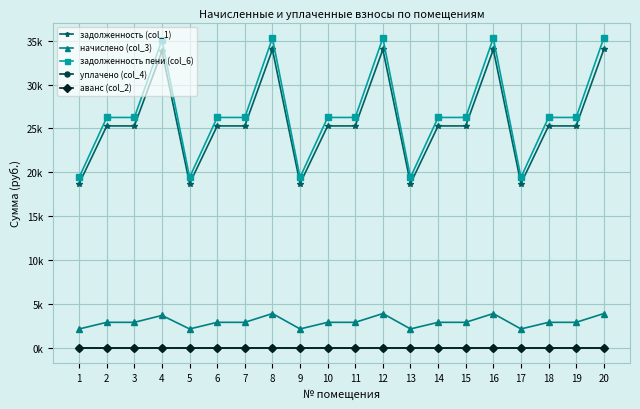

At which category is the sum across all series the highest?

8